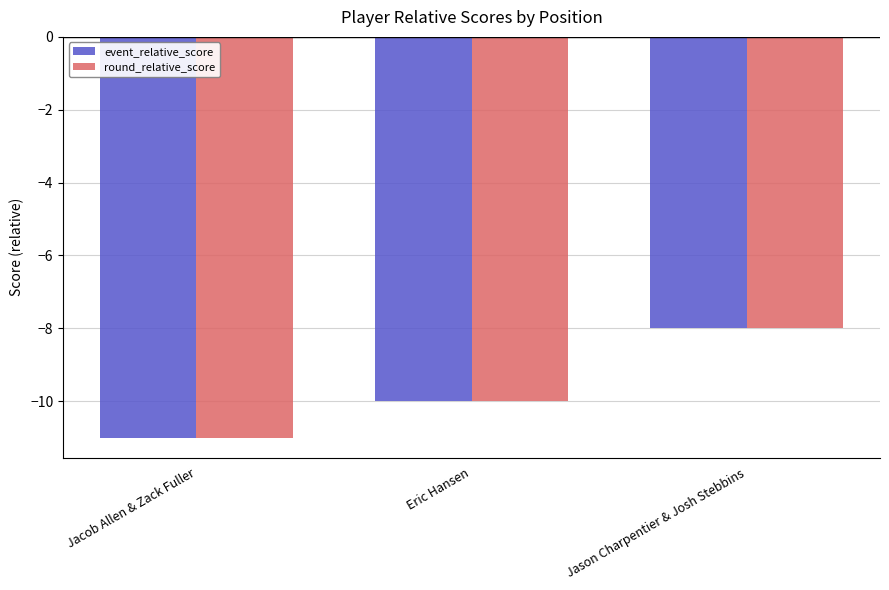

Reading left to right, transcribe all the data shown in this chart.

event_relative_score: Jacob Allen & Zack Fuller=-11	Eric Hansen=-10	Jason Charpentier & Josh Stebbins=-8
round_relative_score: Jacob Allen & Zack Fuller=-11	Eric Hansen=-10	Jason Charpentier & Josh Stebbins=-8